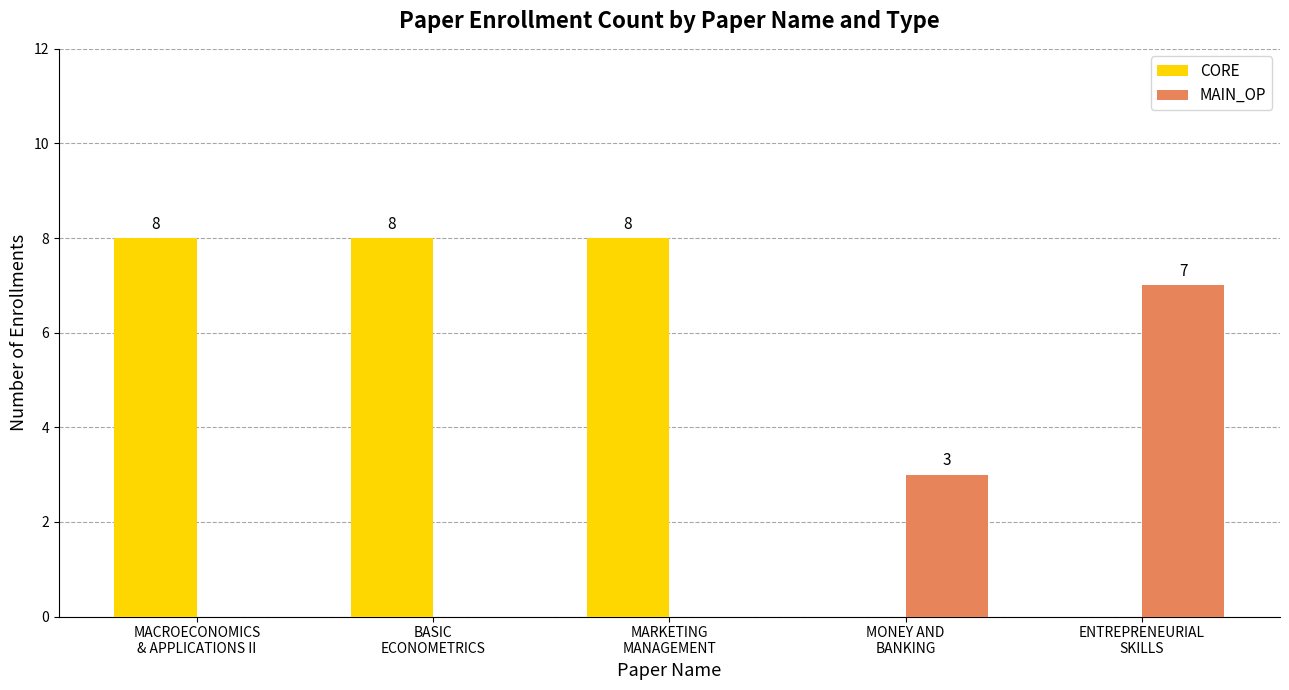

How many CORE values are between 0 and 8?

5